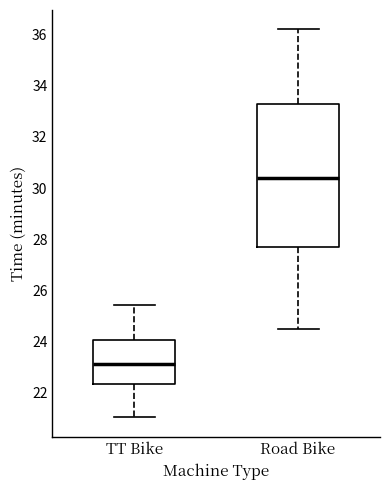

Which box's median line is the lowest?

TT Bike